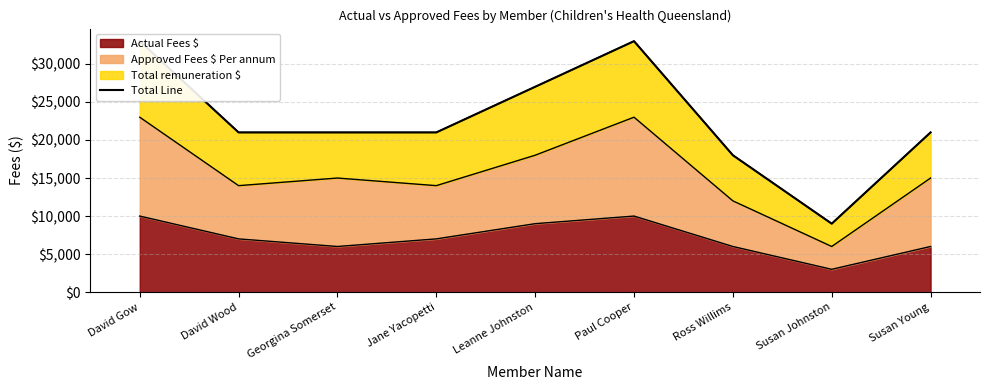

Reading left to right, list all the values displayed in this chart.

David Gow=33000	David Wood=21000	Georgina Somerset=21000	Jane Yacopetti=21000	Leanne Johnston=27000	Paul Cooper=33000	Ross Willims=18000	Susan Johnston=9000	Susan Young=21000